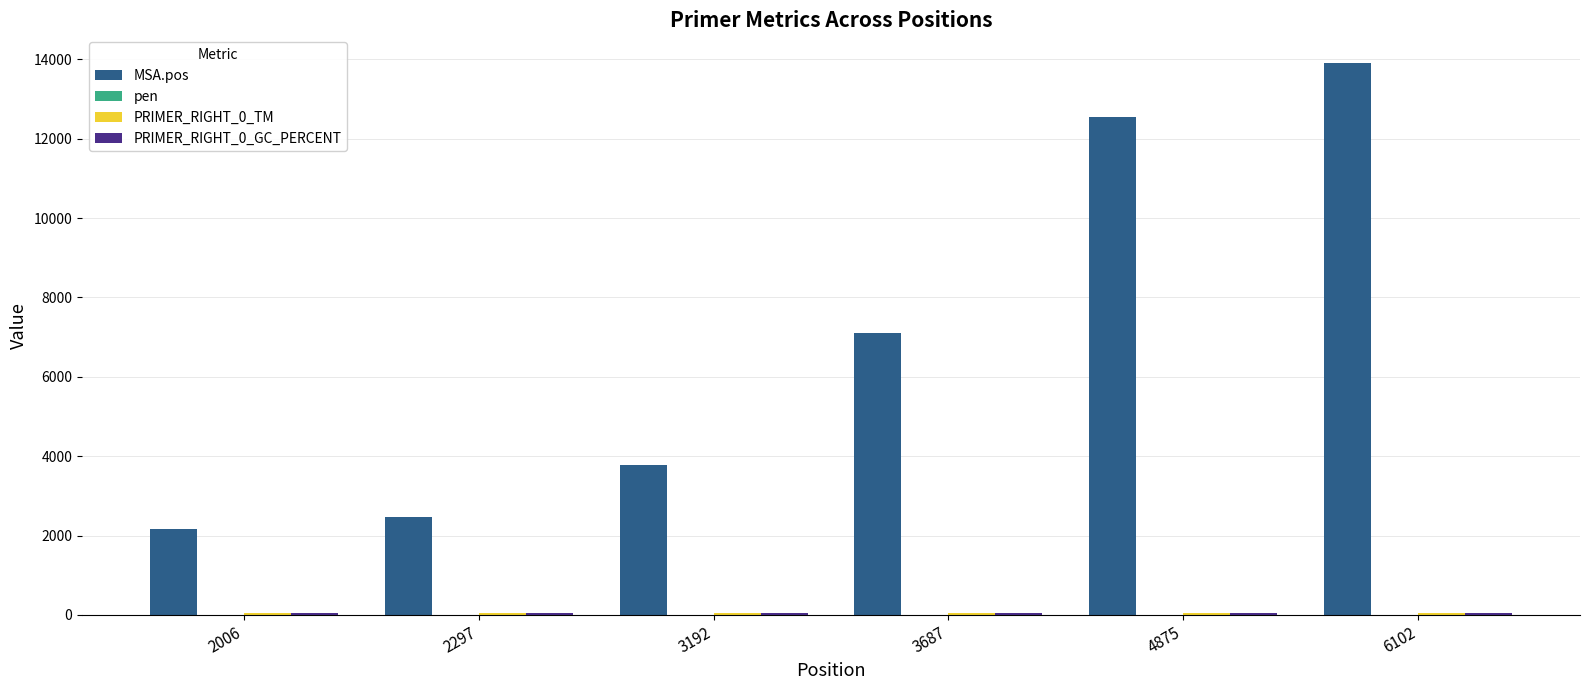

Does the chart contain stacked bars?

No